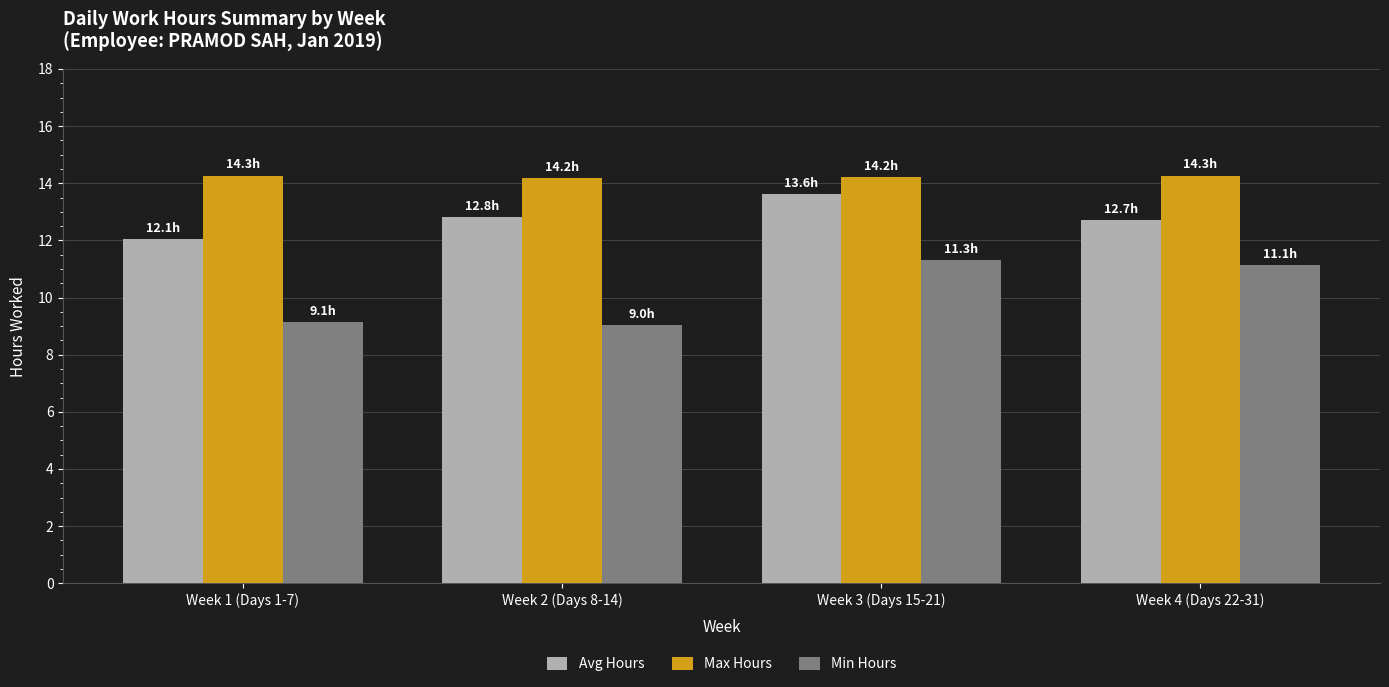

Are the bars horizontal?

No